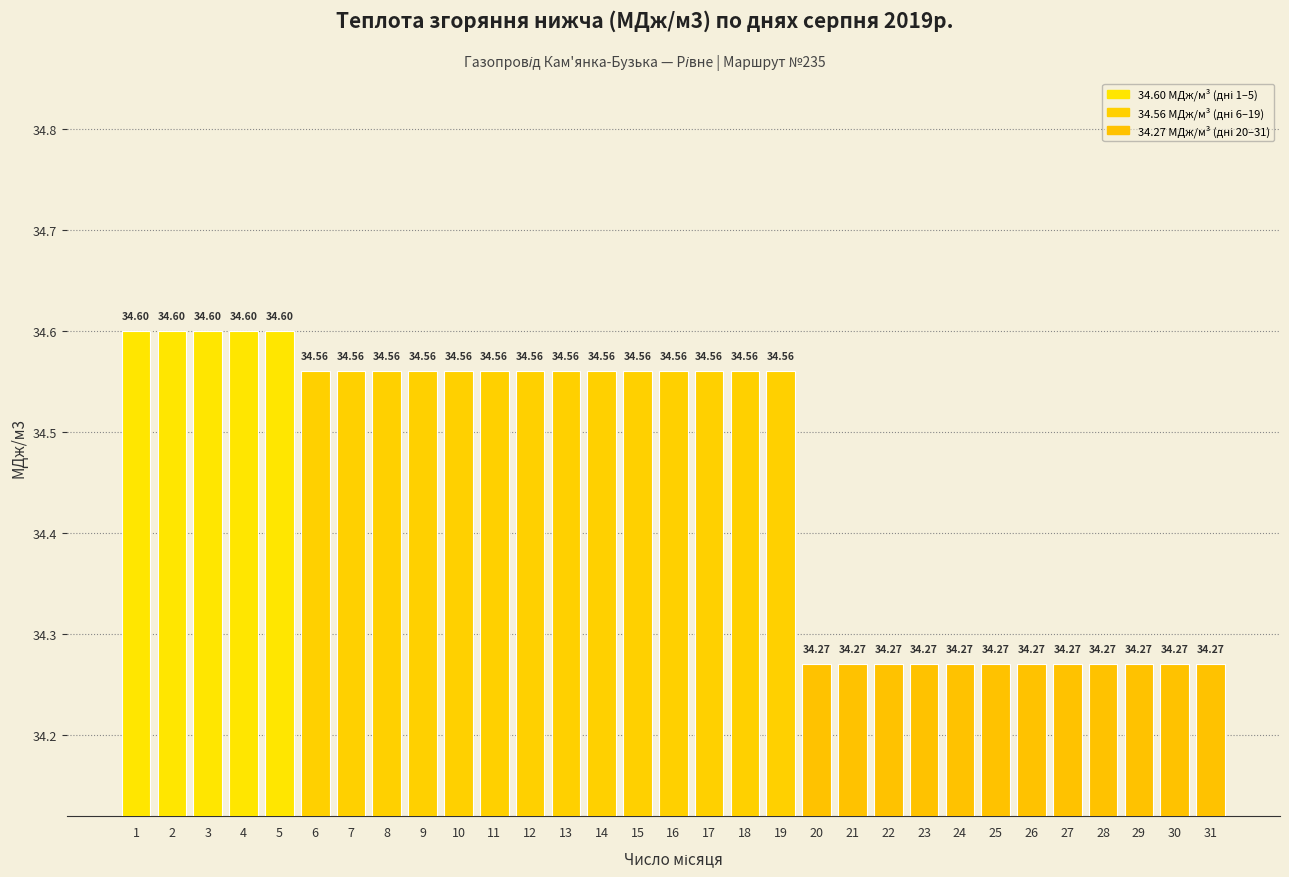

Are the bars horizontal?

No